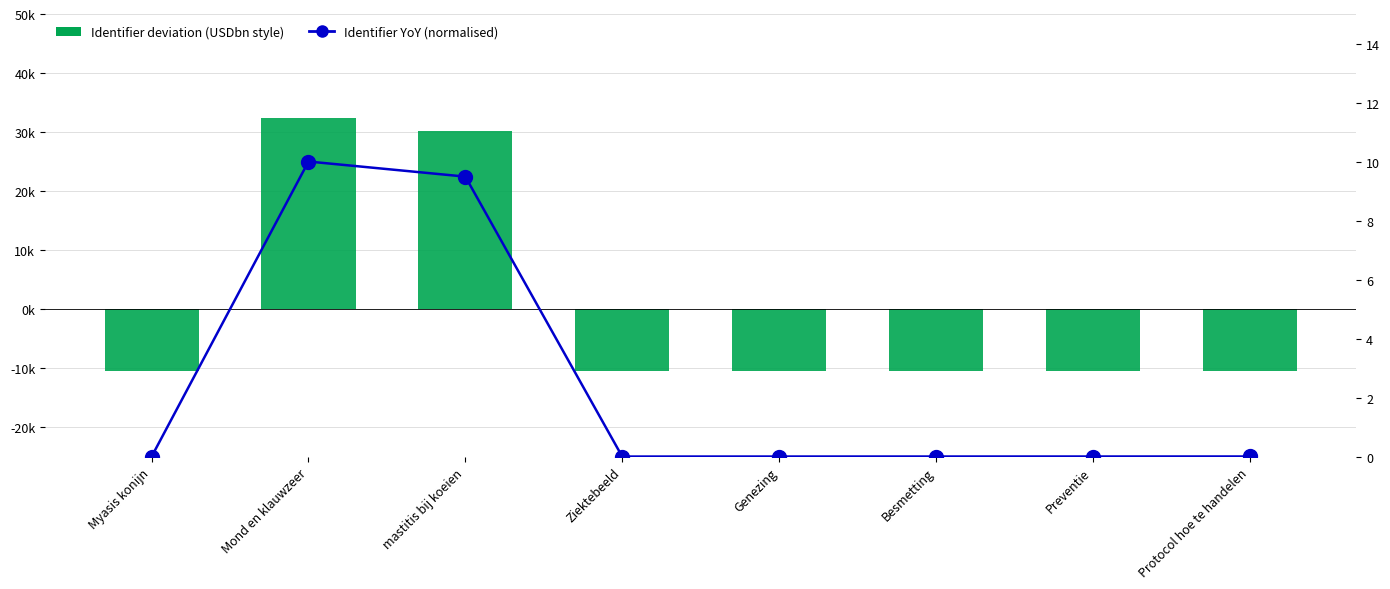

How many values in Identifier deviation (centered) are below zero?

6